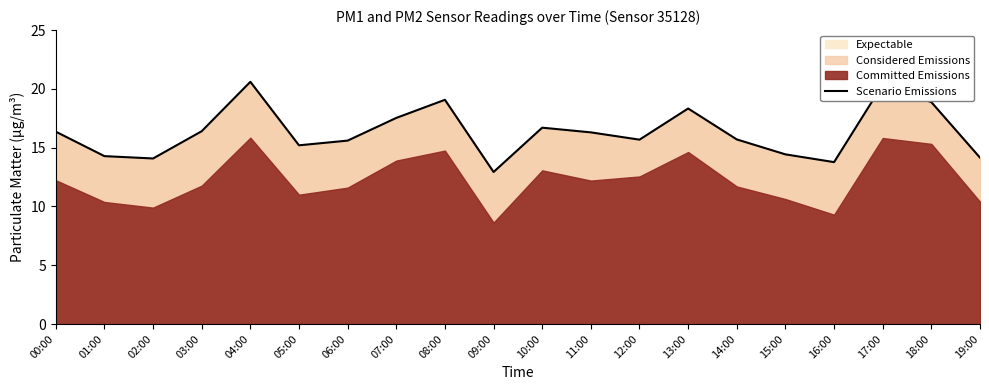

Which category has the lowest value in the Scenario Emissions series?

09:00